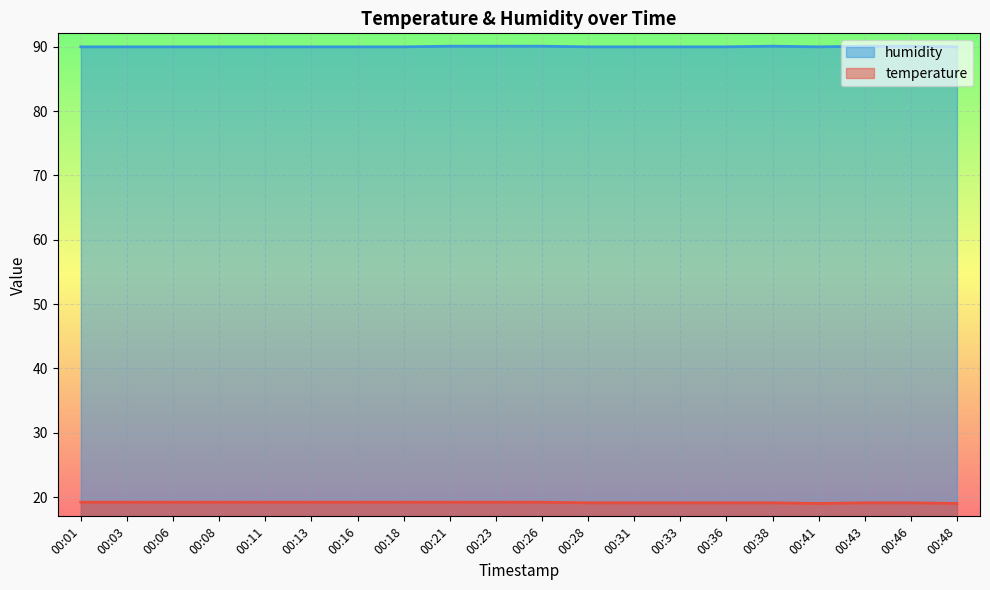

What is the spread (max minus min) of values at 00:48?

71.0